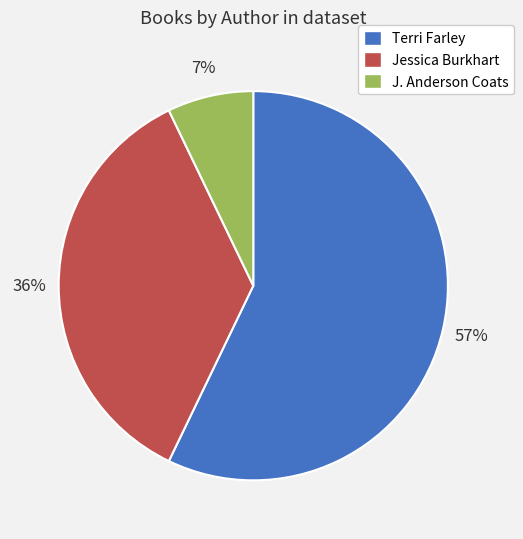

How many segments does this pie chart have?

3